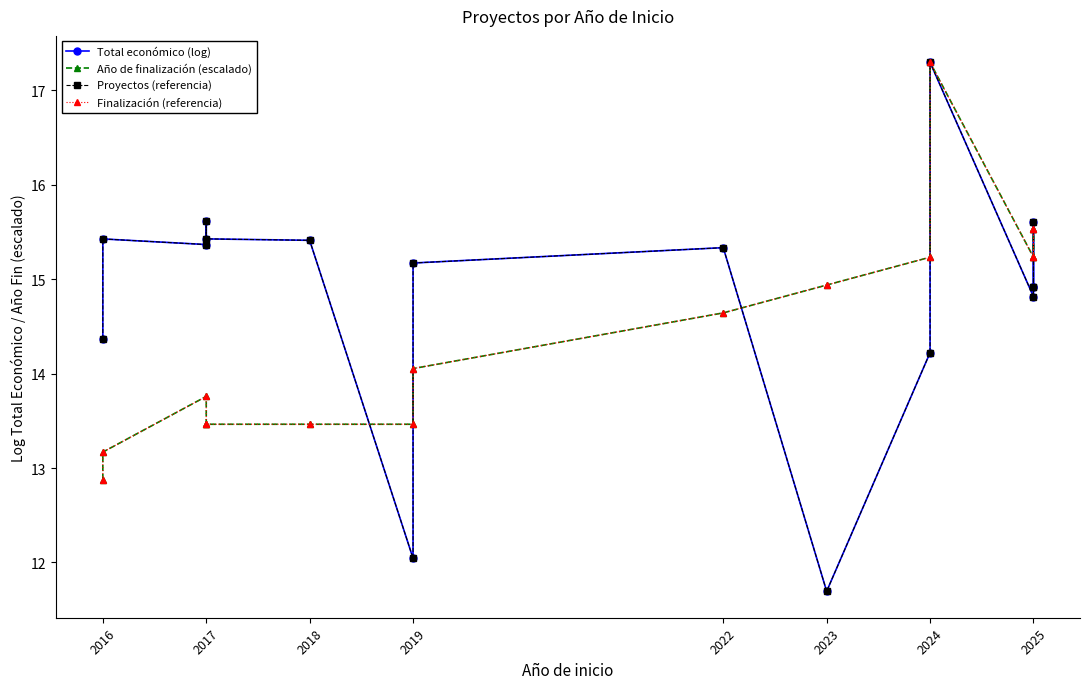

True or false: Finalización (referencia) and Total económico (log) cross at least once.

True